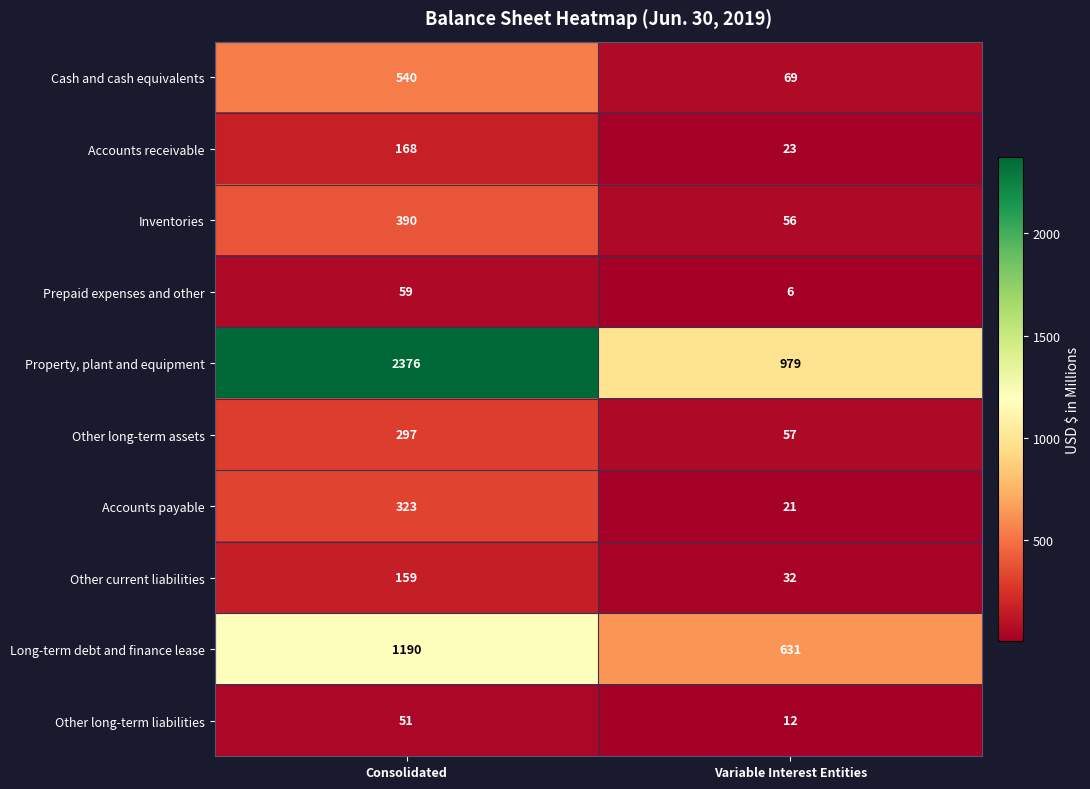

Reading left to right, transcribe all the data shown in this chart.

Cash and cash equivalents: Consolidated=540	Variable Interest Entities=69
Accounts receivable: Consolidated=168	Variable Interest Entities=23
Inventories: Consolidated=390	Variable Interest Entities=56
Prepaid expenses and other: Consolidated=59	Variable Interest Entities=6
Property, plant and equipment: Consolidated=2376	Variable Interest Entities=979
Other long-term assets: Consolidated=297	Variable Interest Entities=57
Accounts payable: Consolidated=323	Variable Interest Entities=21
Other current liabilities: Consolidated=159	Variable Interest Entities=32
Long-term debt and finance lease: Consolidated=1190	Variable Interest Entities=631
Other long-term liabilities: Consolidated=51	Variable Interest Entities=12